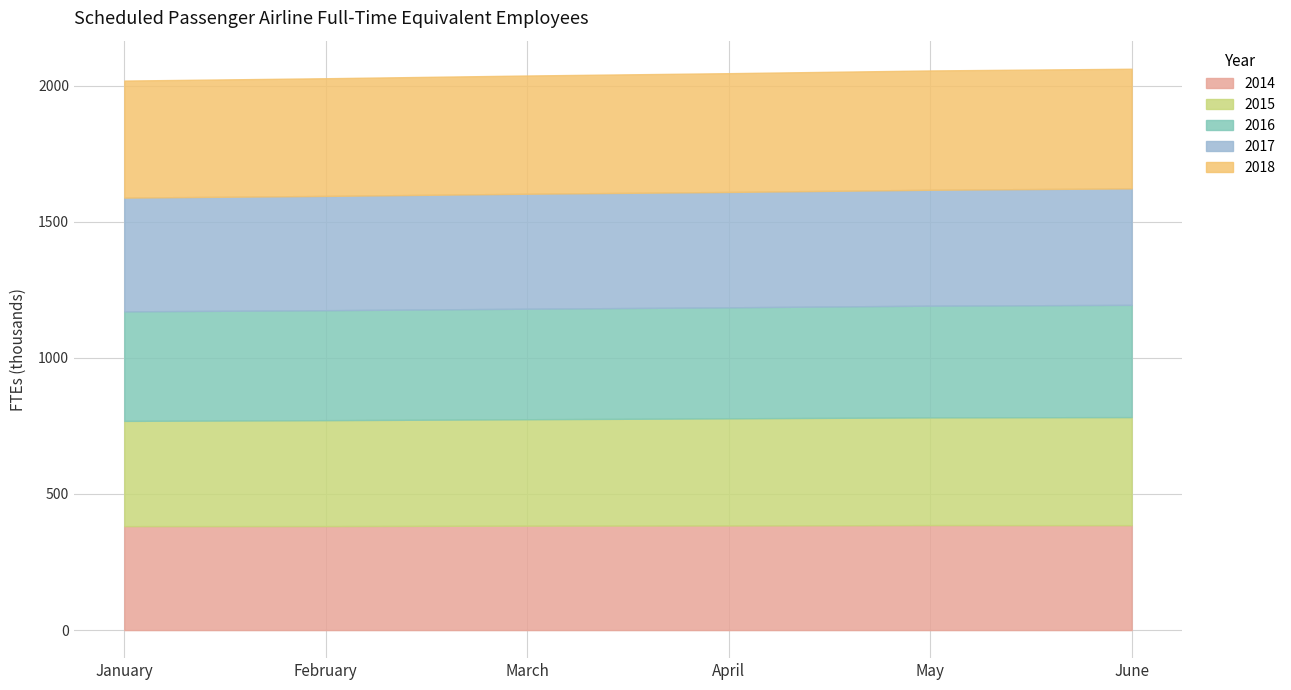

The 2014 series shows 102.4 at May. True or false?

False